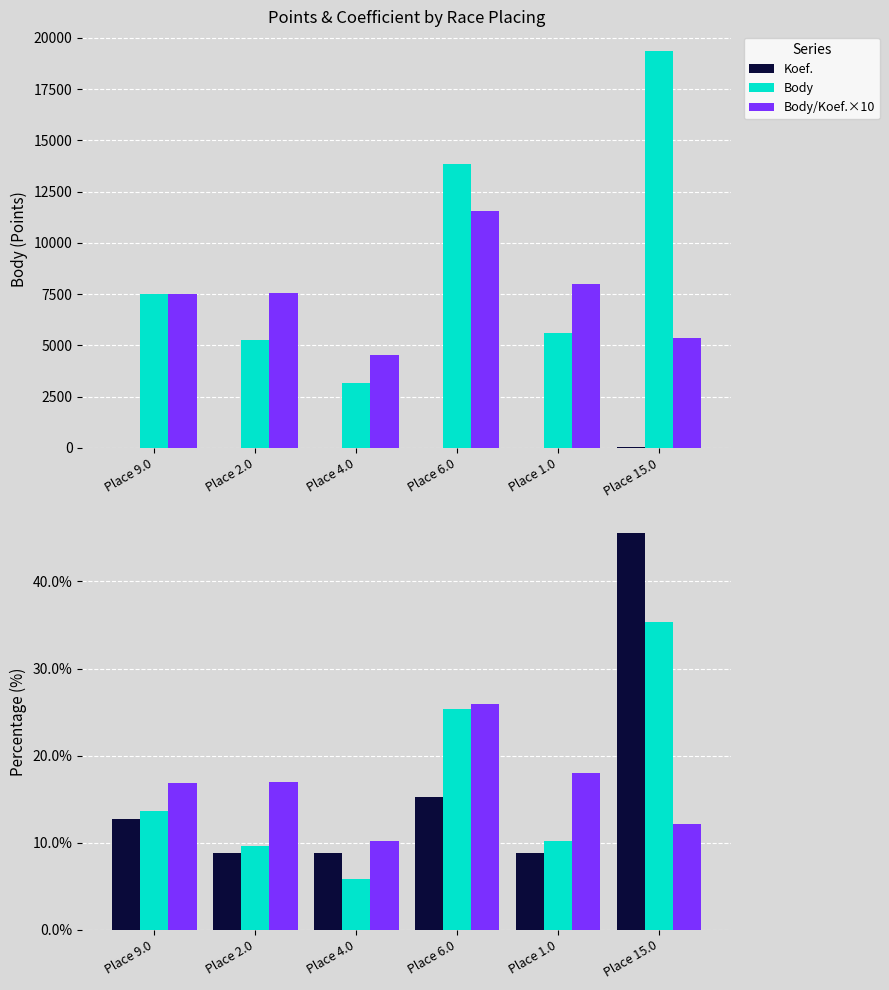

What is the difference between the second highest and second lowest values in the Body series?

15.7